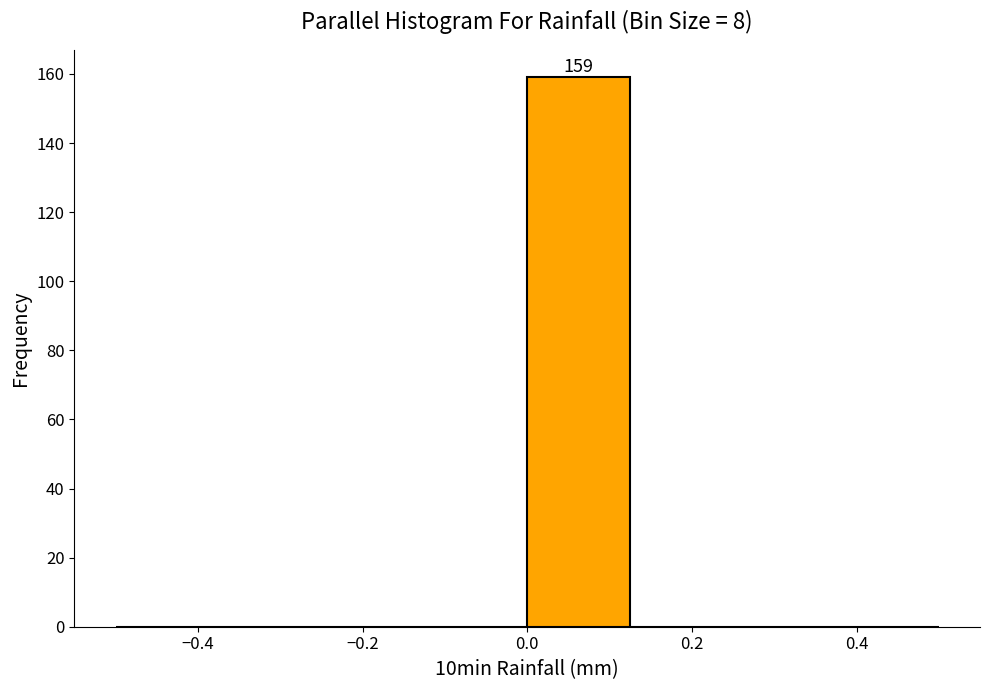

Over which range of the x-axis is the bar tallest?

0.000 to 0.125